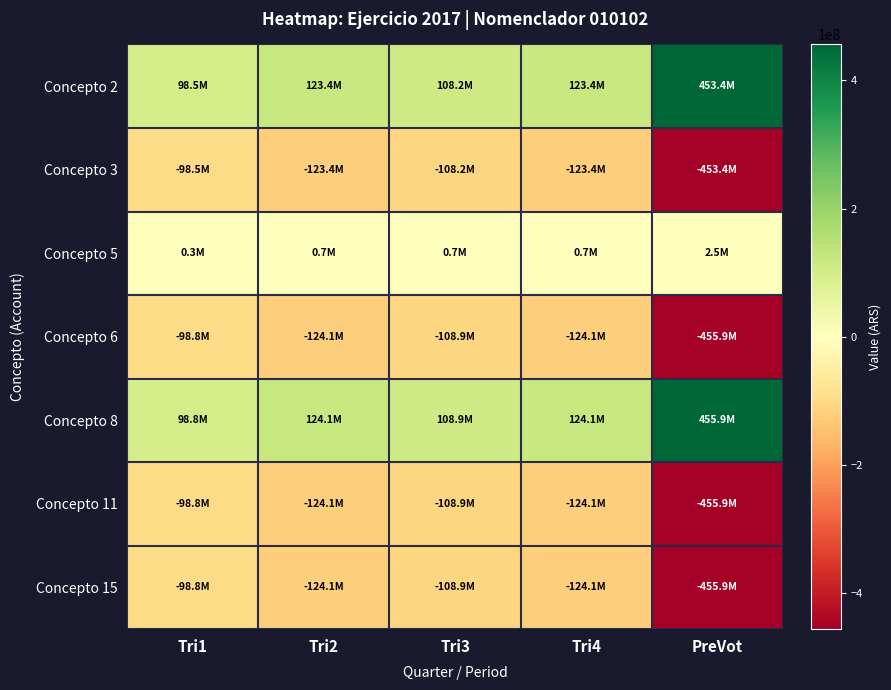

Between PreVot and Tri1, which is larger?

PreVot